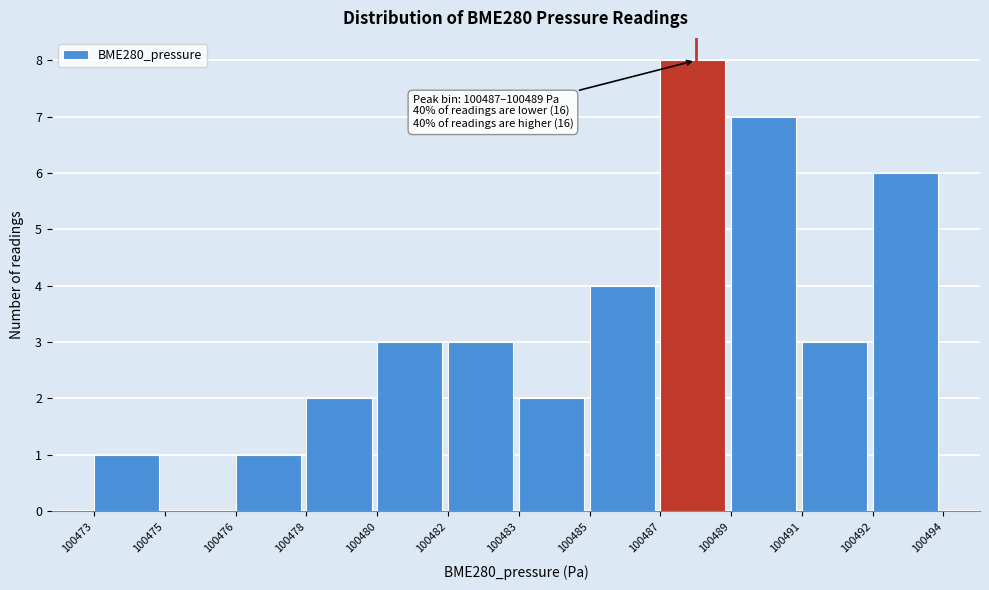

Reading left to right, transcribe all the data shown in this chart.

100473=1	100475=0	100476=1	100478=2	100480=3	100482=3	100483=2	100485=4	100487=8	100489=7	100491=3	100492=6